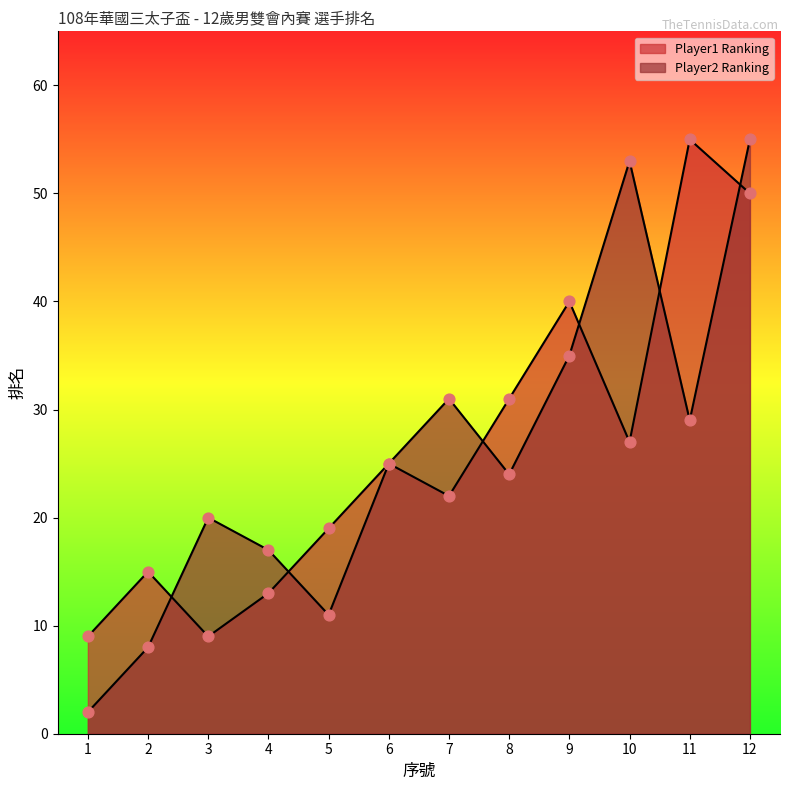

At which category is the sum across all series the highest?

12